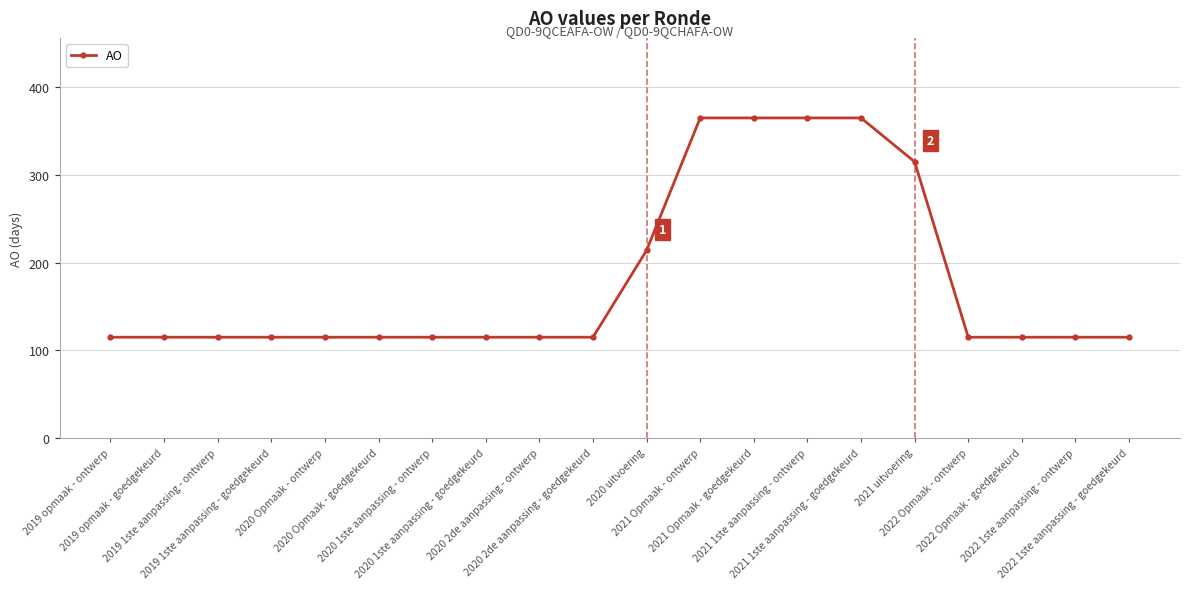

What is the ratio of the value at 2021 1ste aanpassing - goedgekeurd to the value at 2021 uitvoering?

1.2